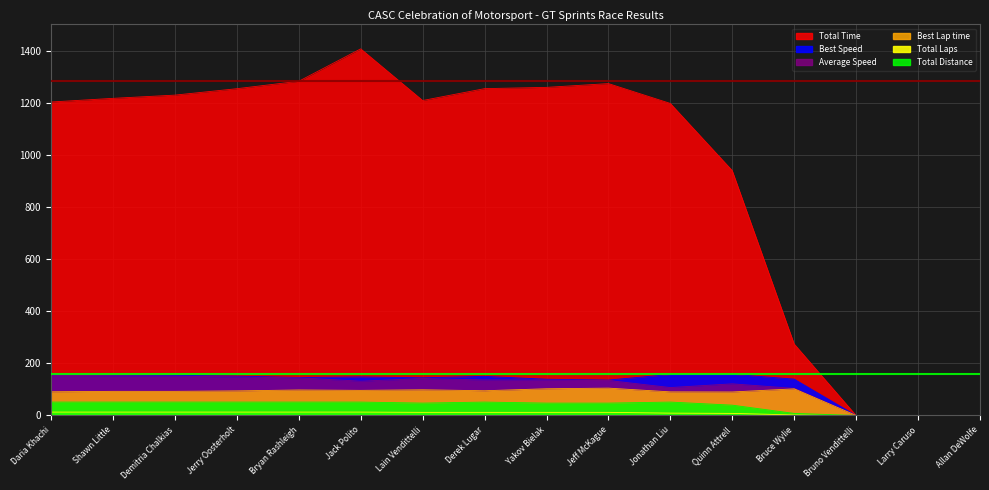

At which label does Best Lap time first exceed 94?

Jerry Oosterholt